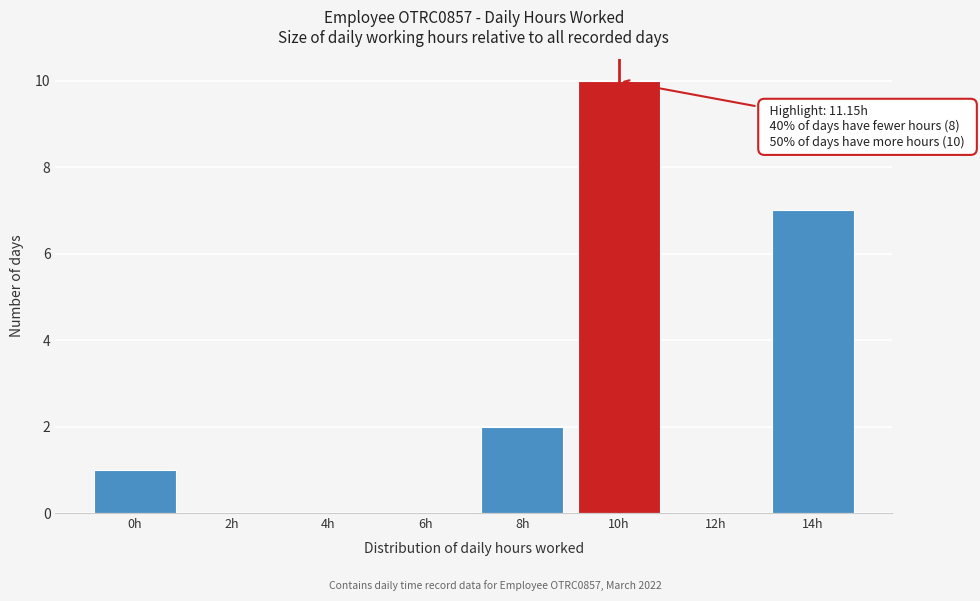

Reading left to right, what are all the values shown in this chart?

0h=1	2h=0	4h=0	6h=0	8h=2	10h=10	12h=0	14h=7